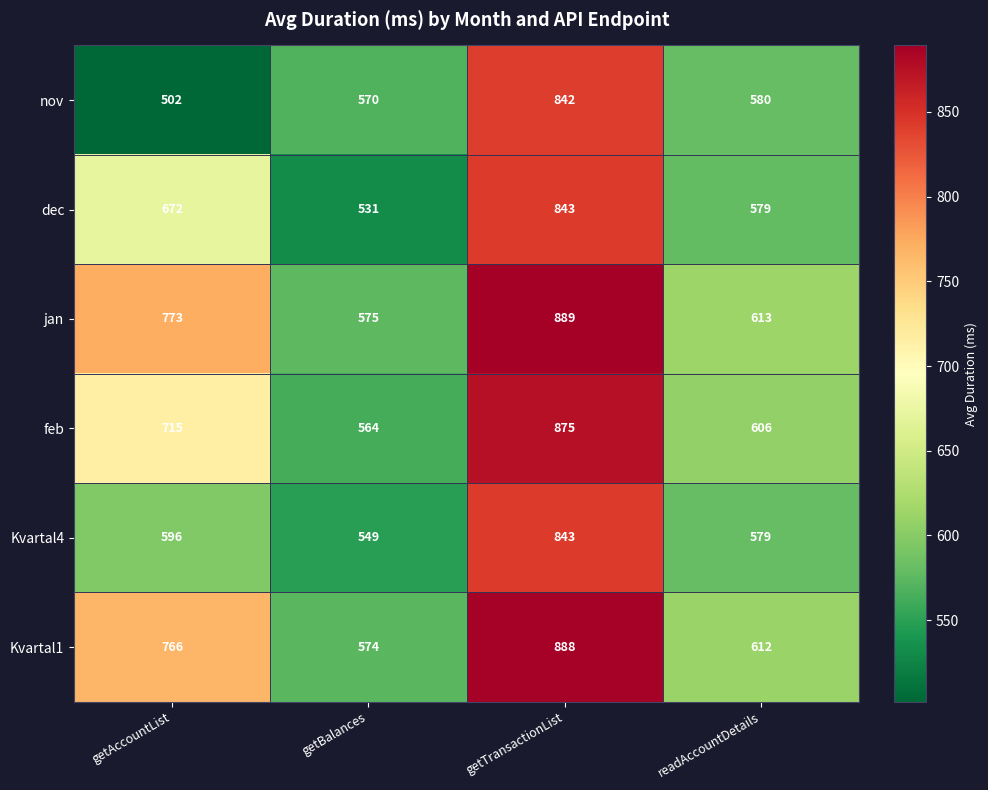

What is the approximate value of dec at getTransactionList, to the nearest 10?

840